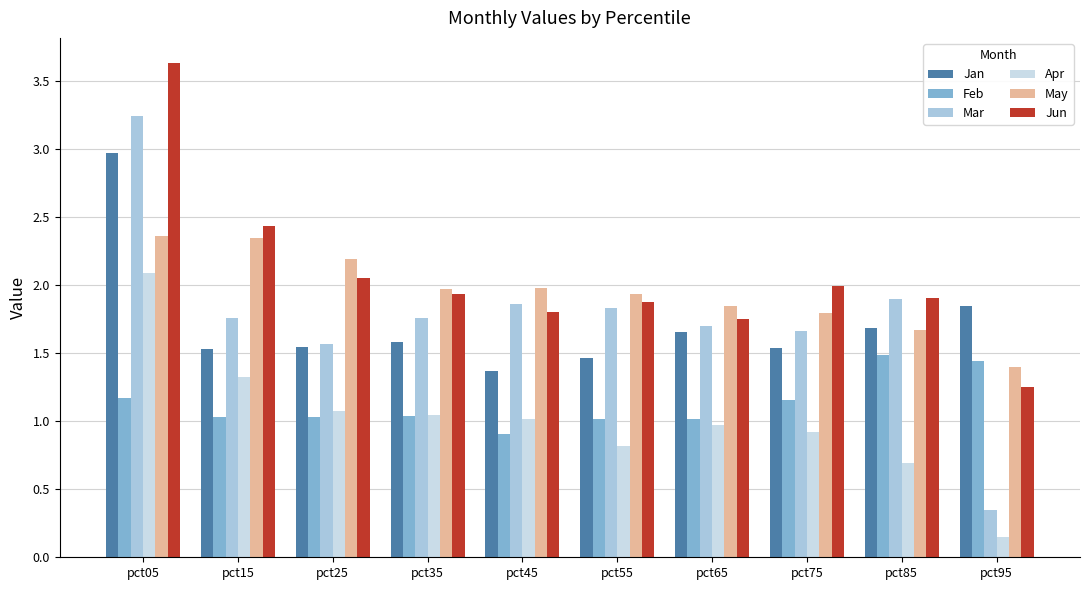

The value of Feb at pct35 is 1.0. True or false?

True